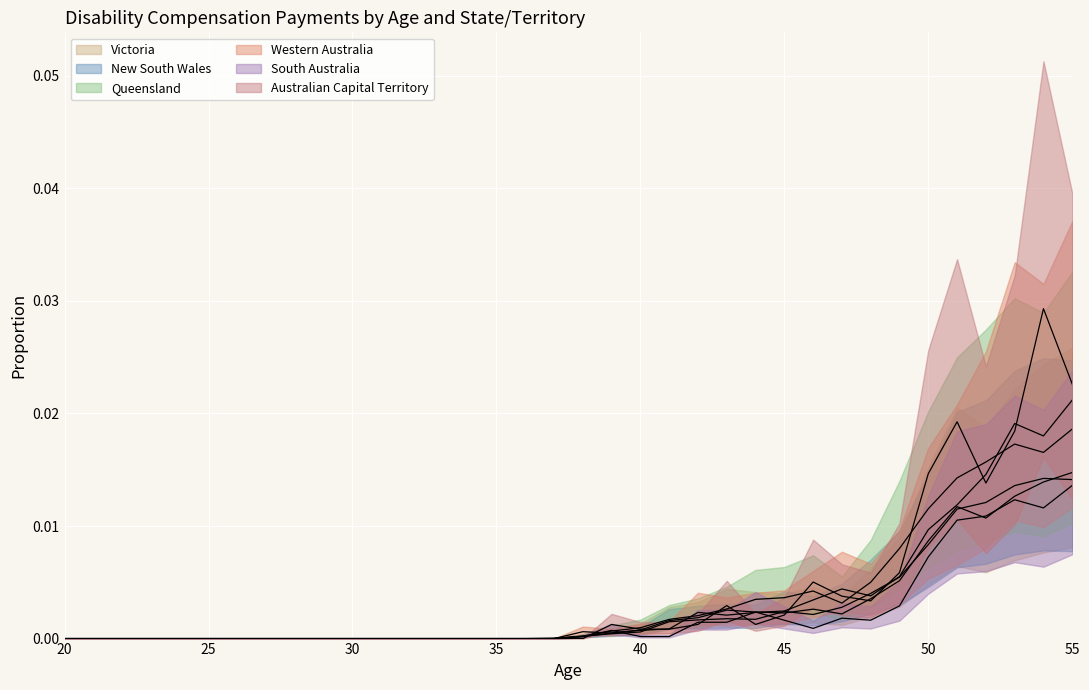

Between 25 and 28, which series saw the biggest shift?

Victoria